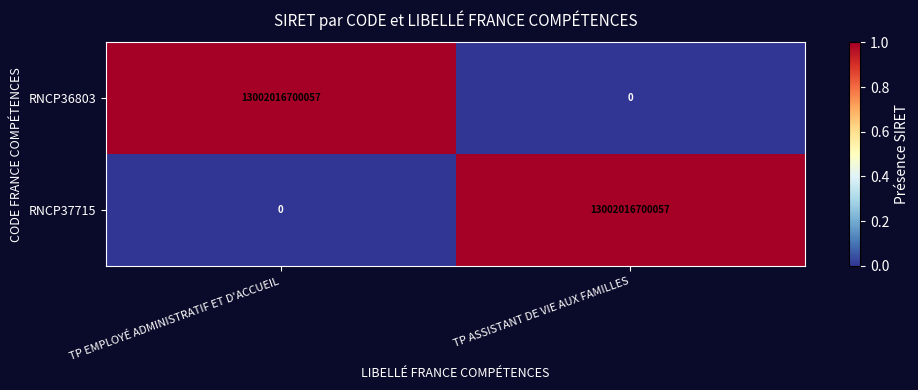

How many positive values does the RNCP37715 series have?

1